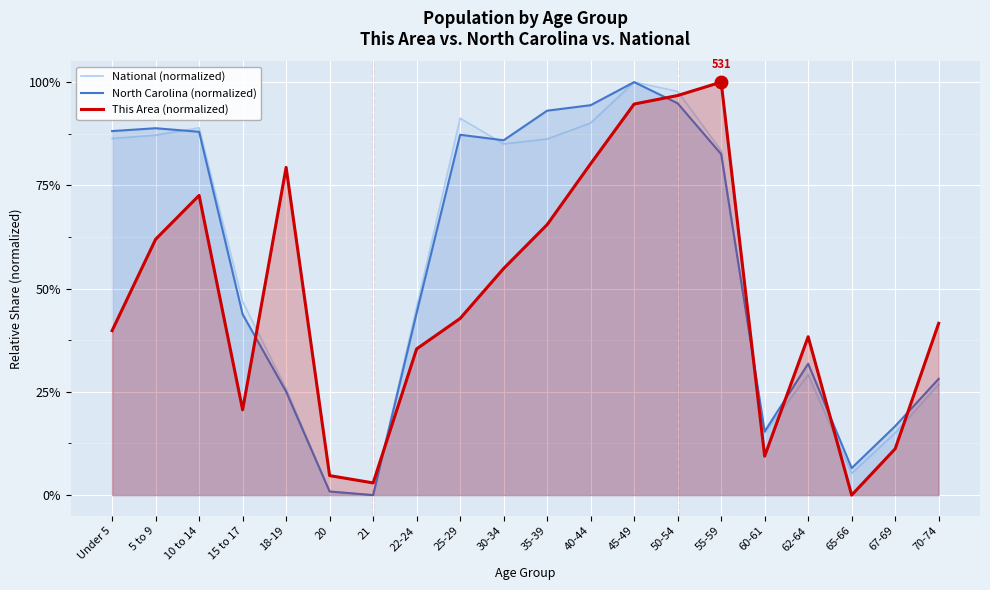

What are all the series names shown in the legend?

National (normalized), North Carolina (normalized), This Area (normalized)